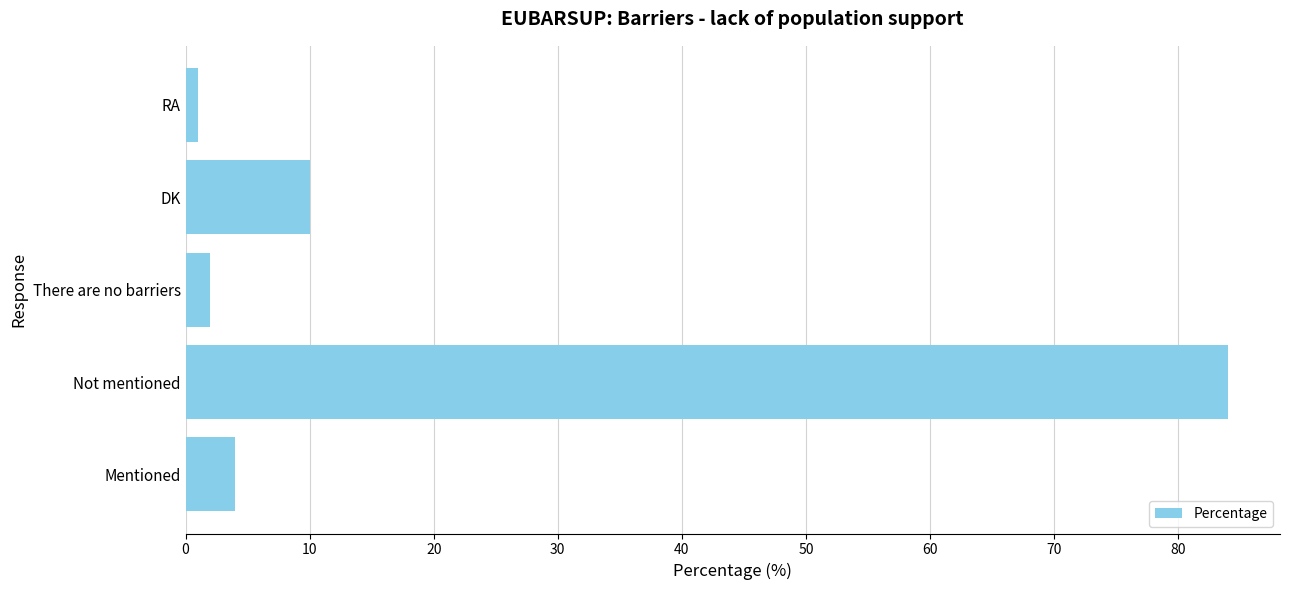

The value at Not mentioned is 54. True or false?

False